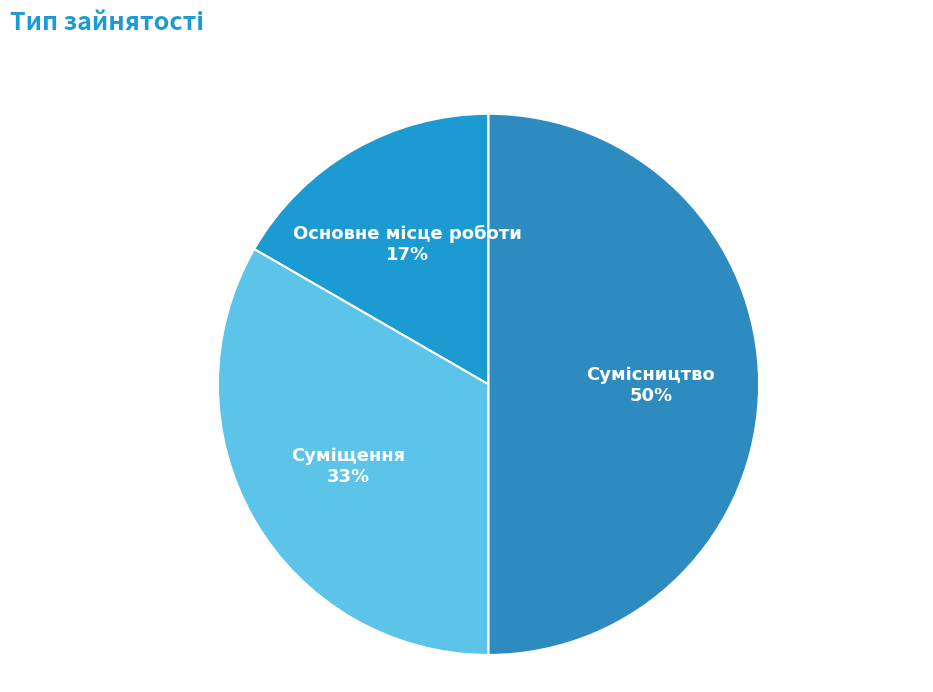

To the nearest percent, what is the difference between the largest and smallest slice percentages?

33%